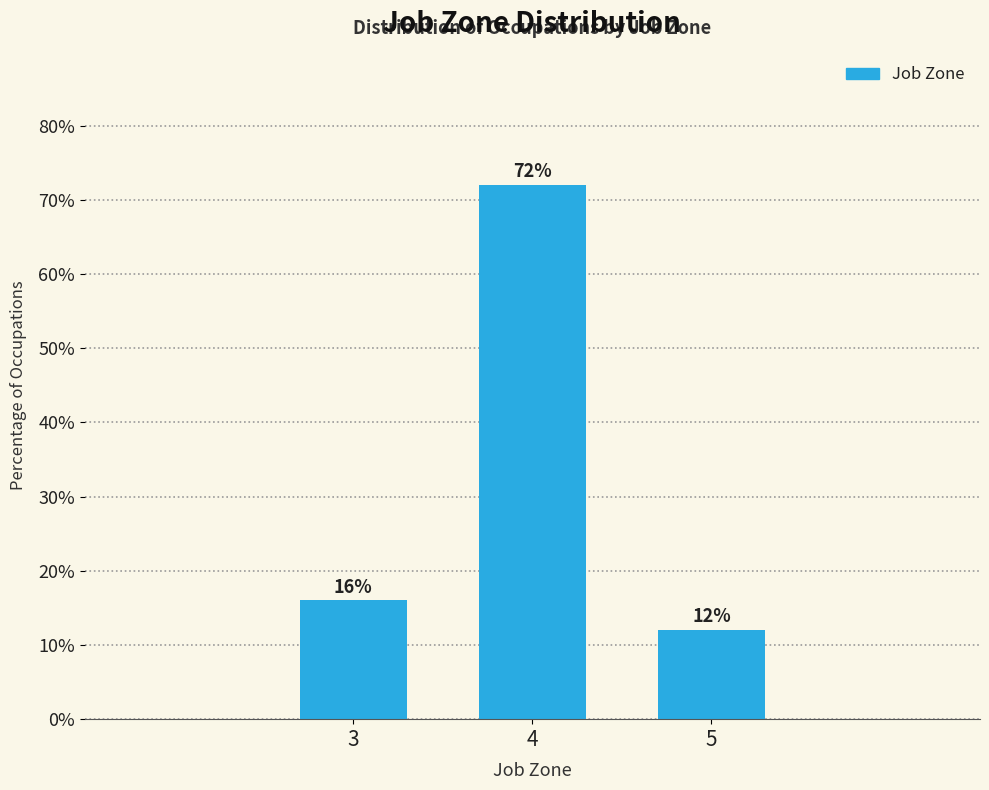

Reading right to left, list all the values displayed in this chart.

5=12	4=72	3=16